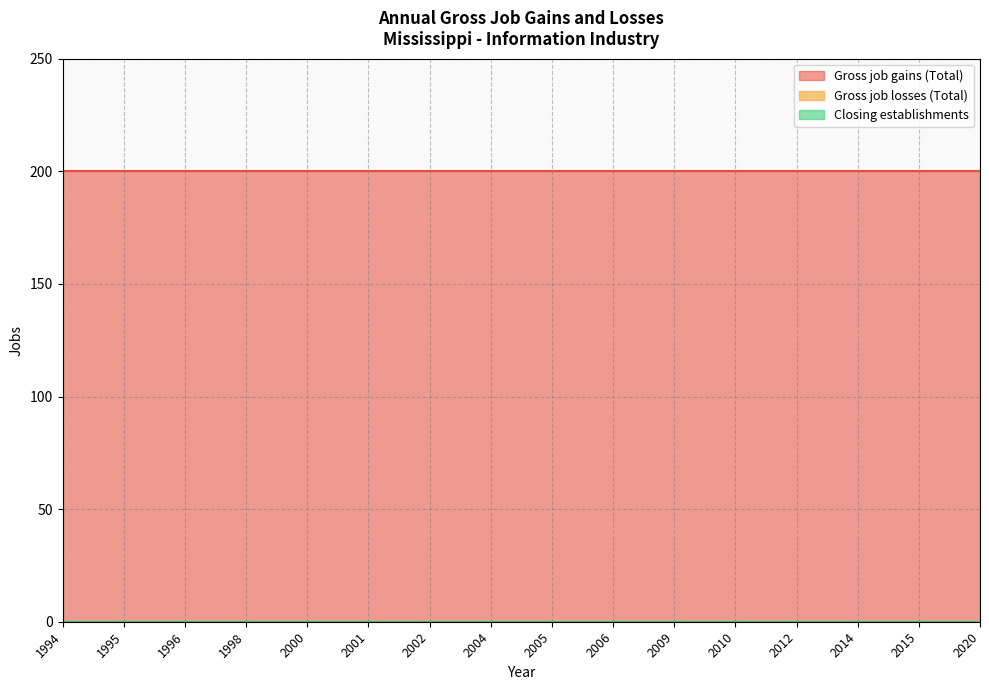

At which label is Gross job gains (Total) closest to 200?

1994